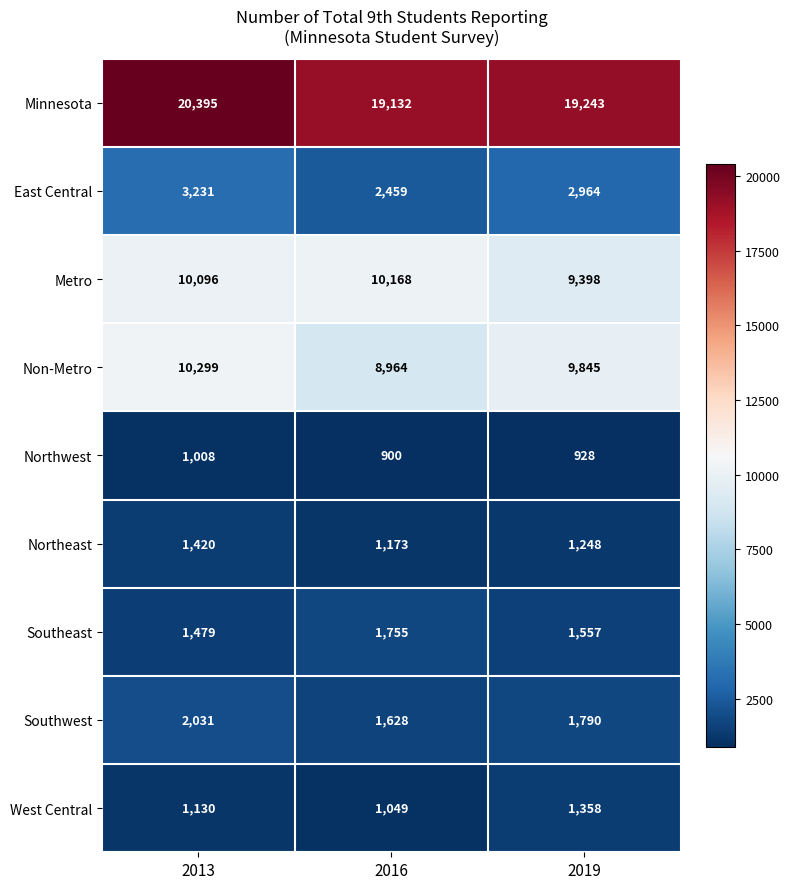

How many series are shown in this chart?

9